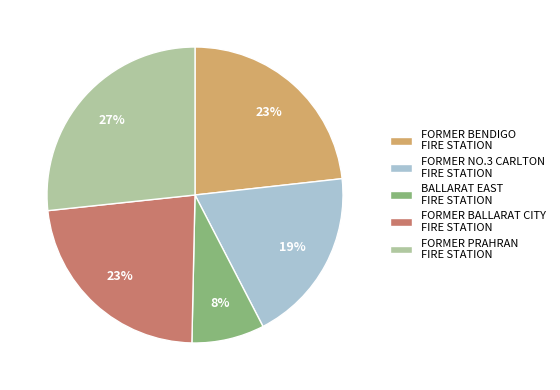

Count the number of slices in the pie.

5